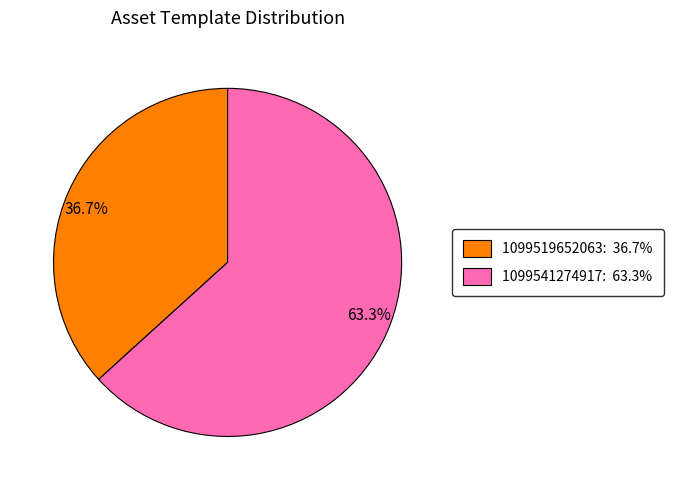

What portion of the pie excludes 1099541274917?

36.7%